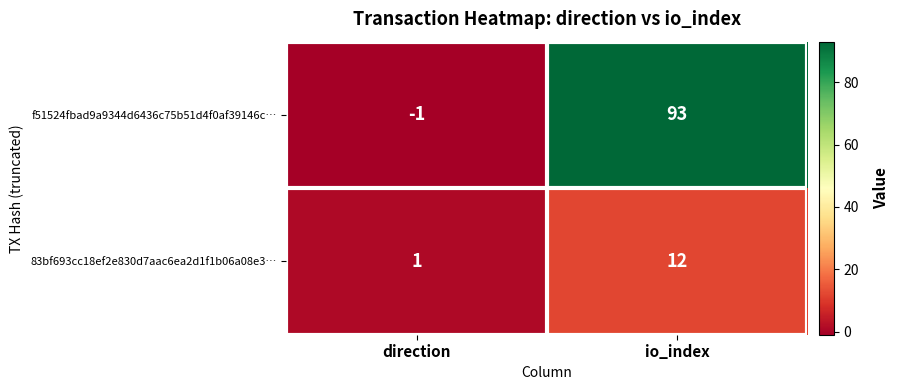

List the series in order of their peak value, lowest first.

83bf693cc18ef2e830d7aac6ea2d1f1b06a08e3…, f51524fbad9a9344d6436c75b51d4f0af39146c…